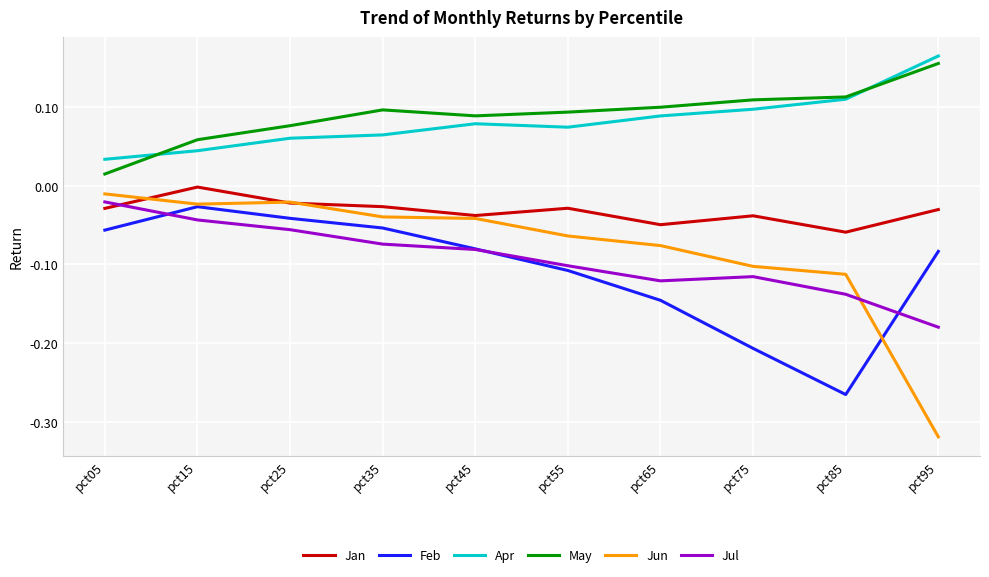

Which series changed the most between pct15 and pct75?

Feb